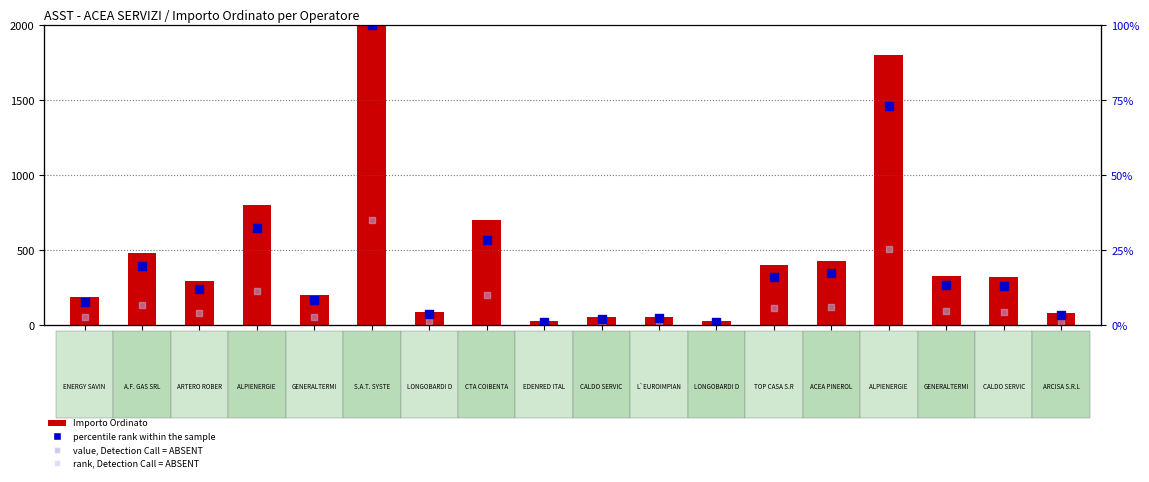

Is the value of Importo Ordinato at 09429840151 greater than the value of rank, Detection Call = ABSENT at 05872290019?

Yes